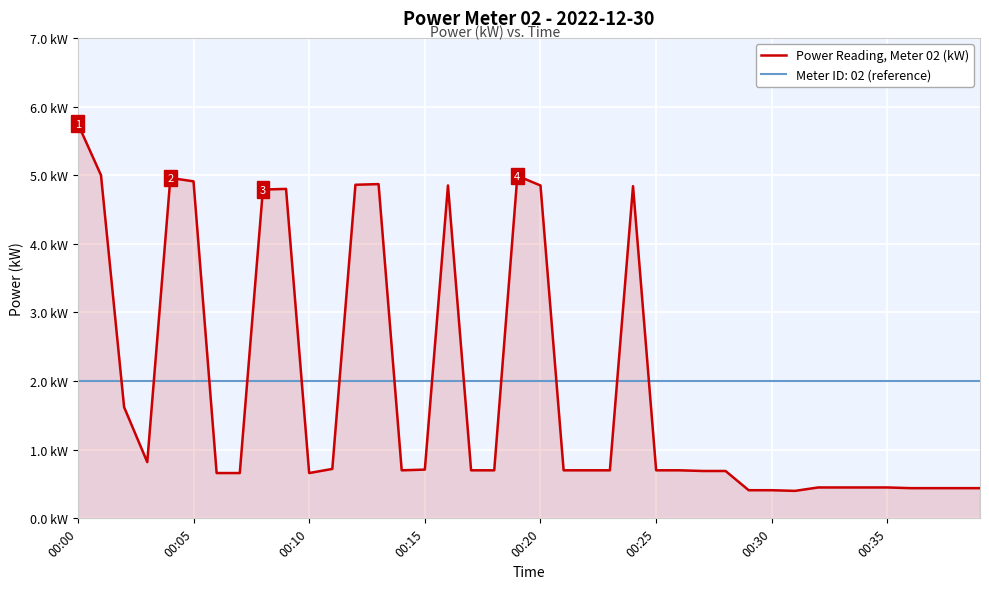

Does the chart have visible grid lines?

Yes